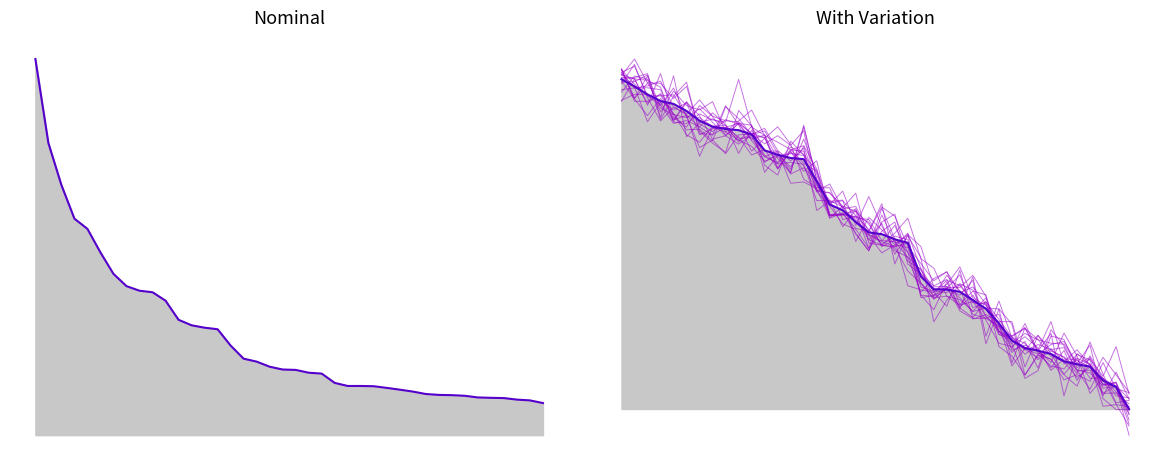

What is the maximum value shown in the chart?

2950